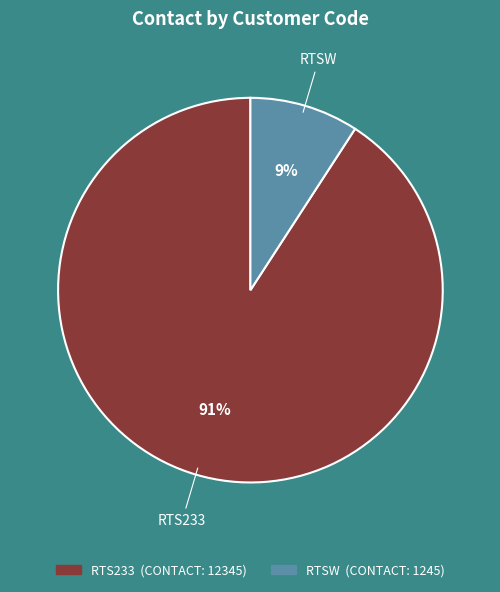

What is the smallest slice in the pie chart?

RTSW